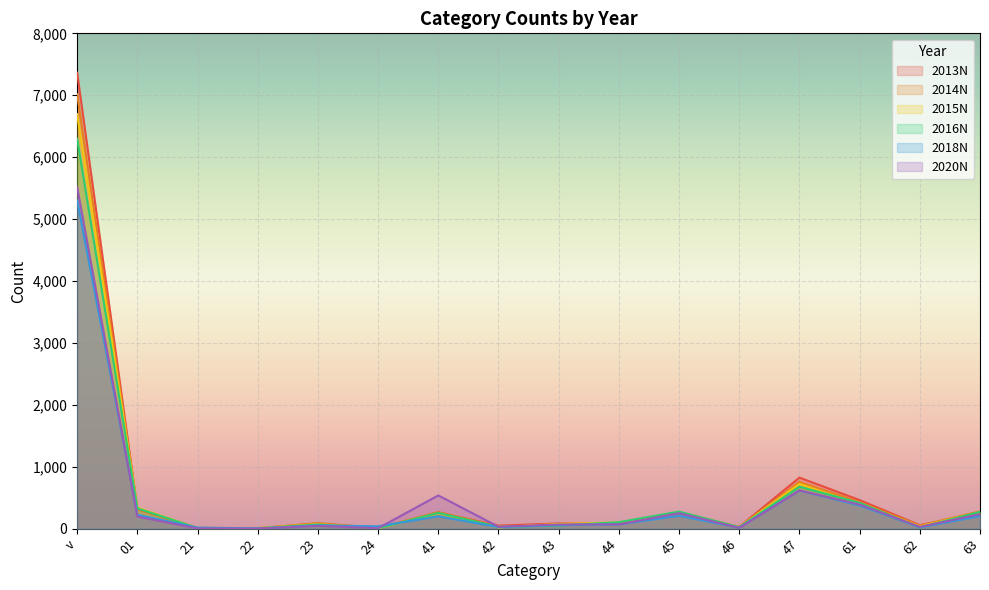

What is the difference between the second highest and second lowest values in the 2014N series?

743